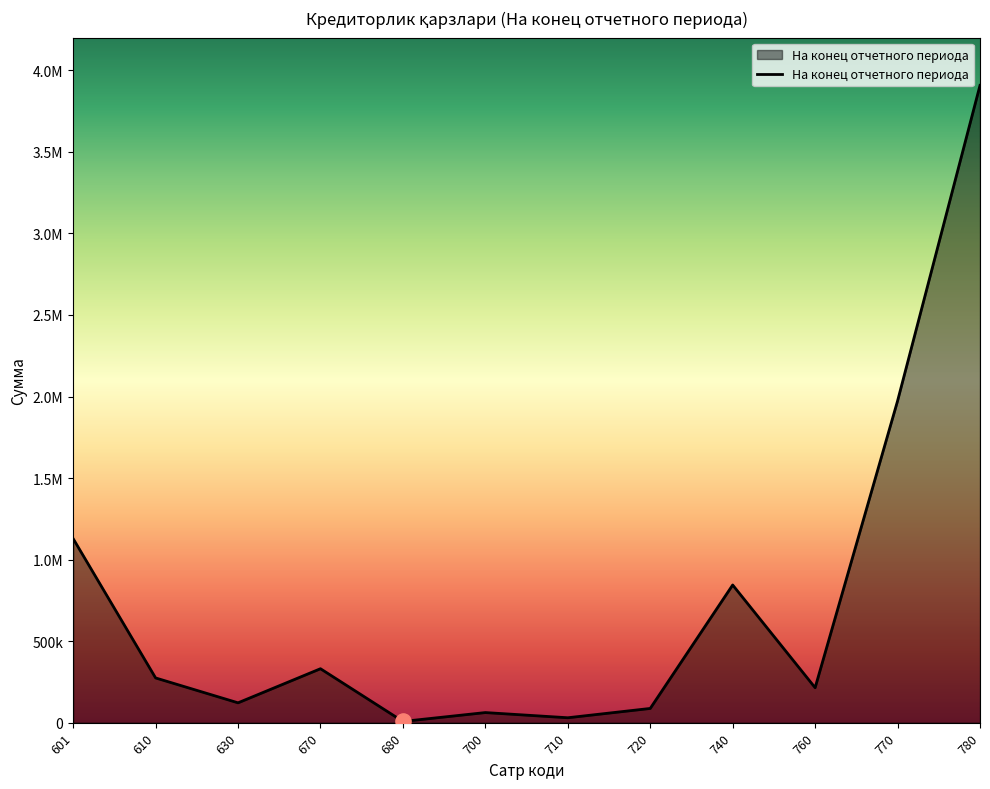

Which has a higher value, 700 or 670?

670